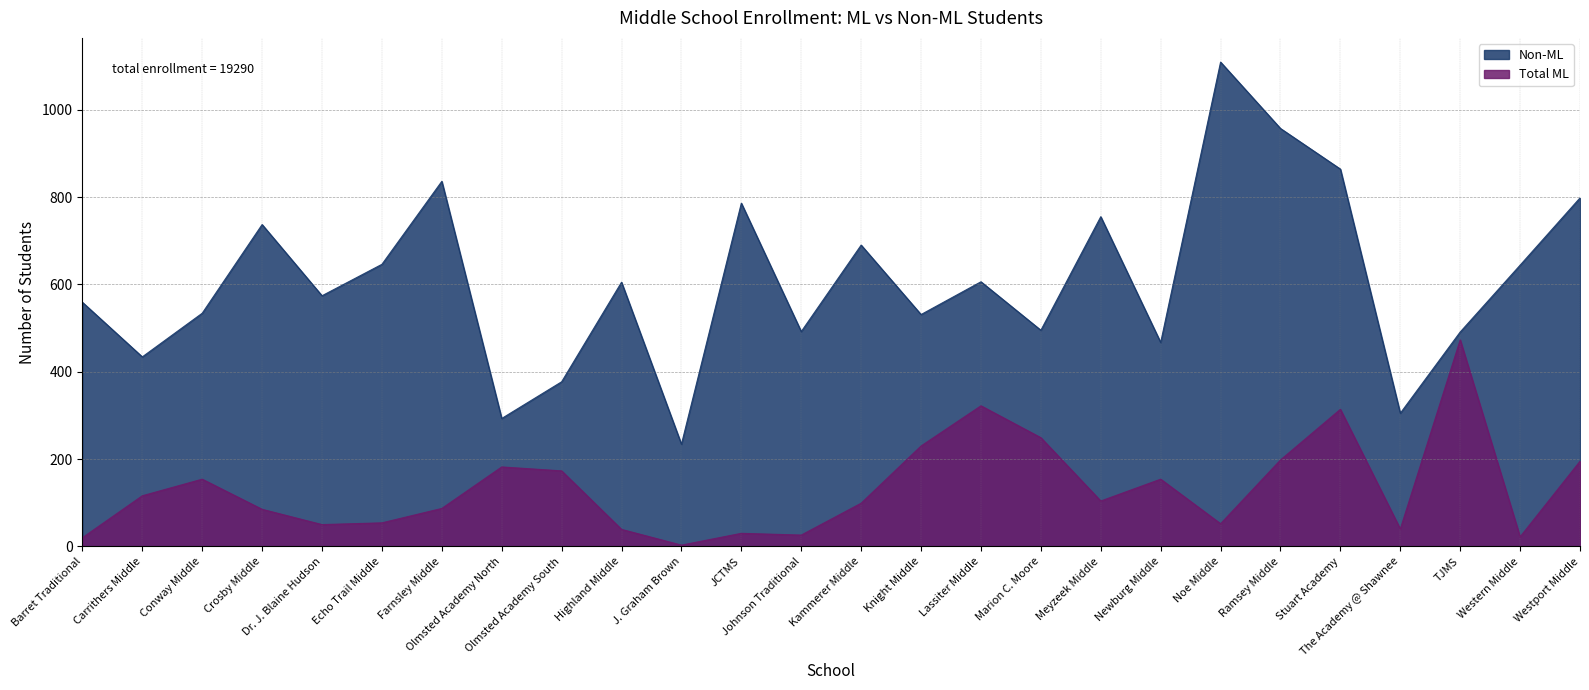

Between J. Graham Brown and Farnsley Middle, which is larger?

Farnsley Middle